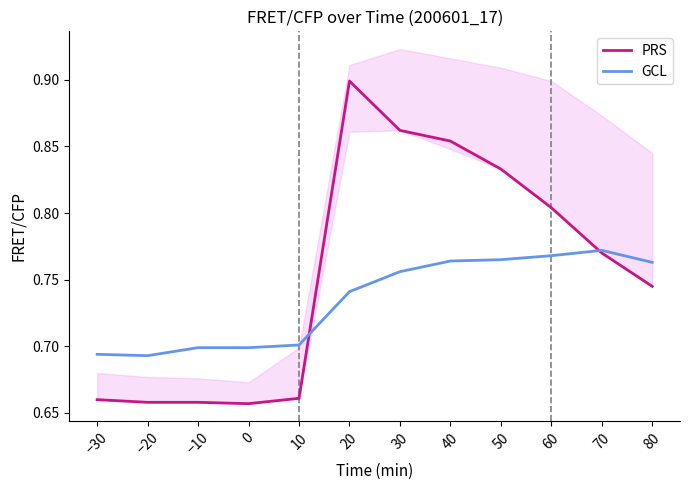

How many interior local valleys does the PRS series have?

1